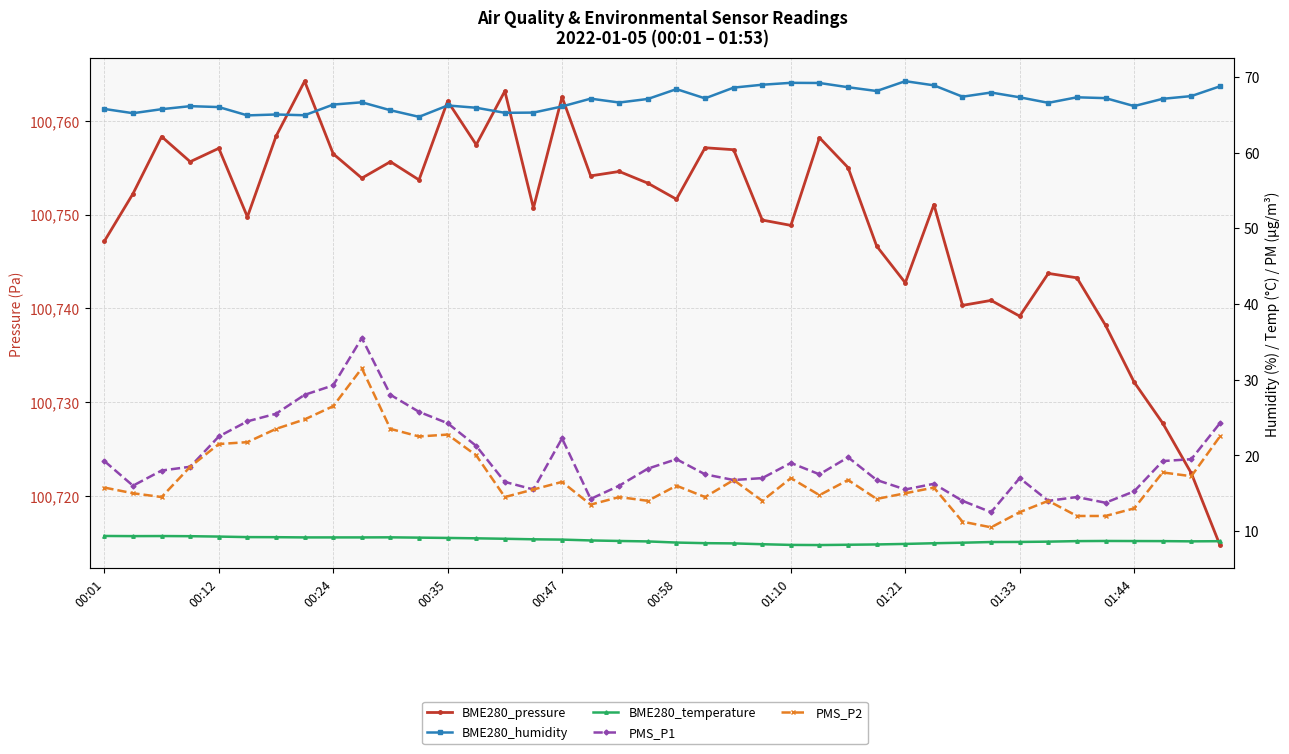

True or false: PMS_P2 has more than 1 points higher than both neighbors.

True